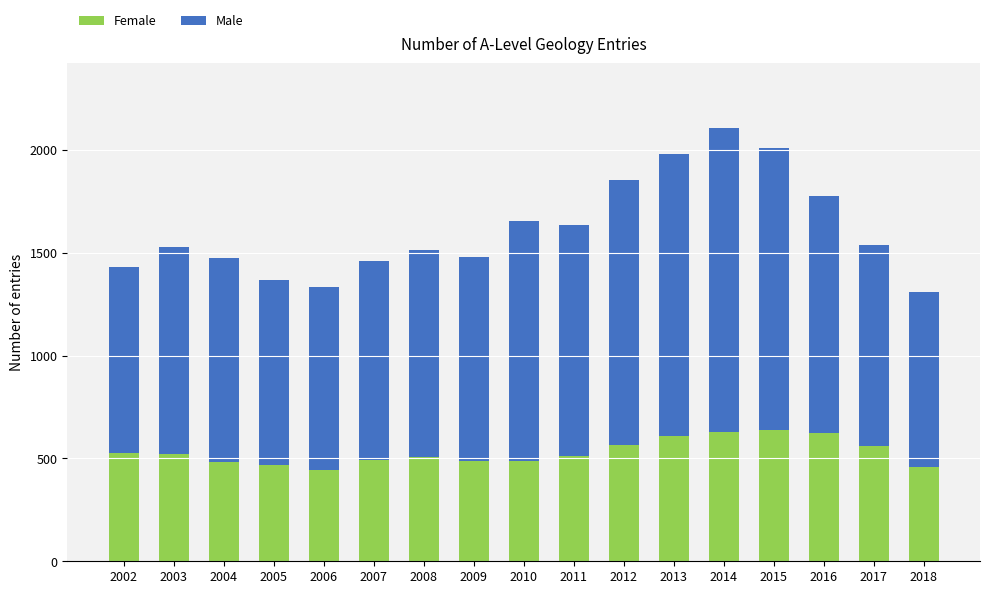

What is the total value across all series at 2010?

1653